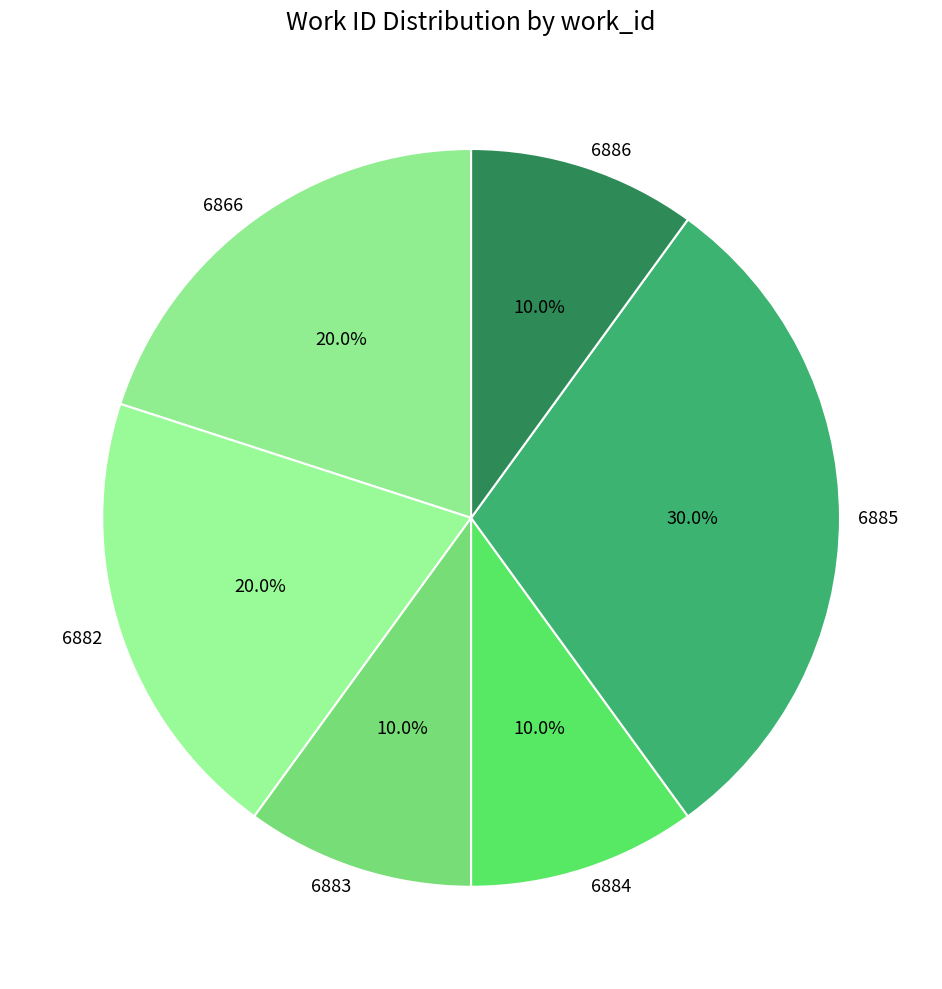

How many segments does this pie chart have?

6